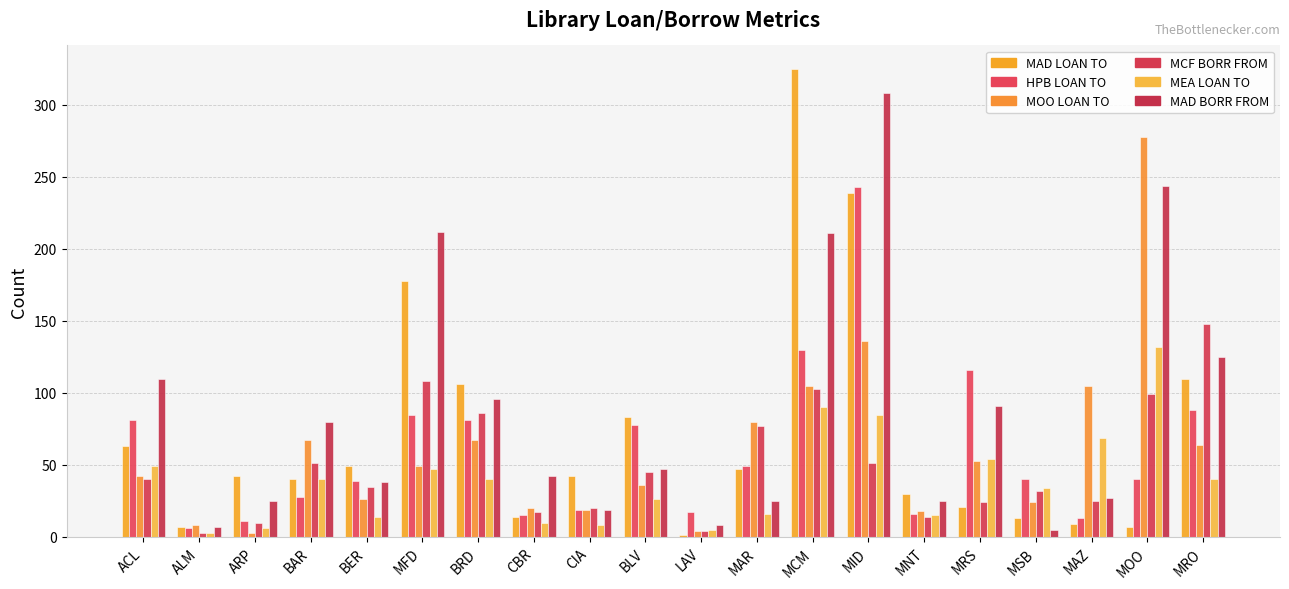

What is the difference between the maximum and minimum values in the MAD LOAN TO series?

324